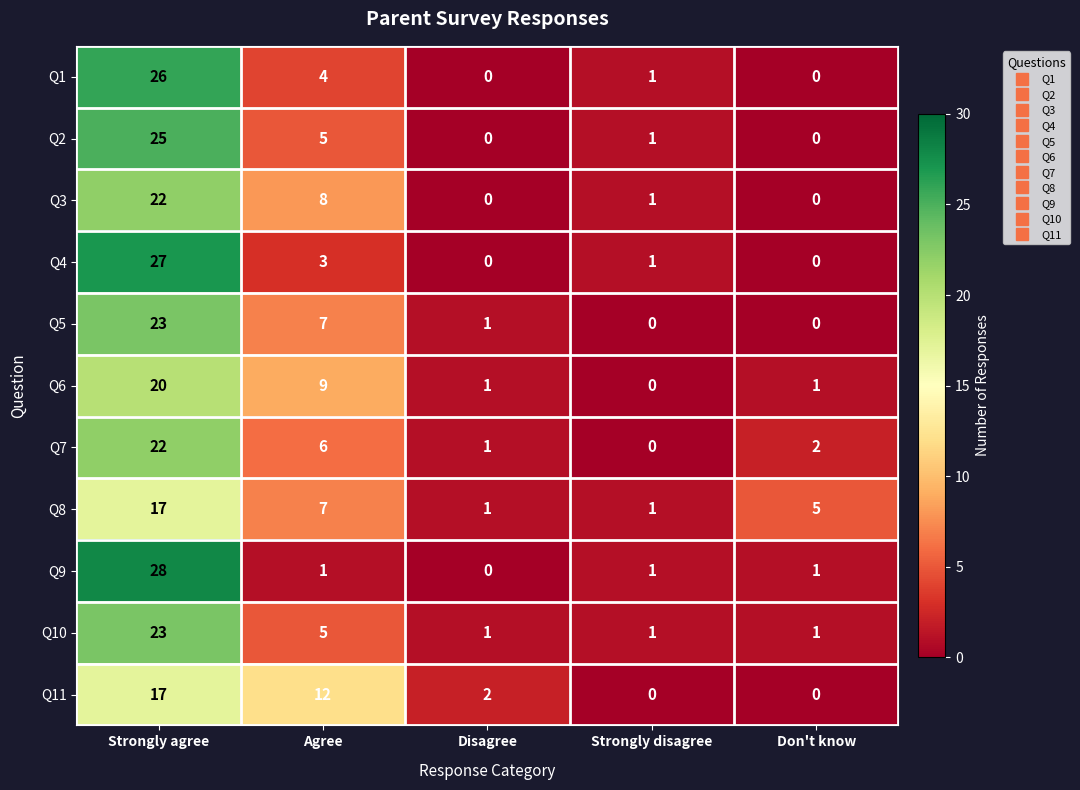

Which label corresponds to the largest value in the chart?

Strongly agree